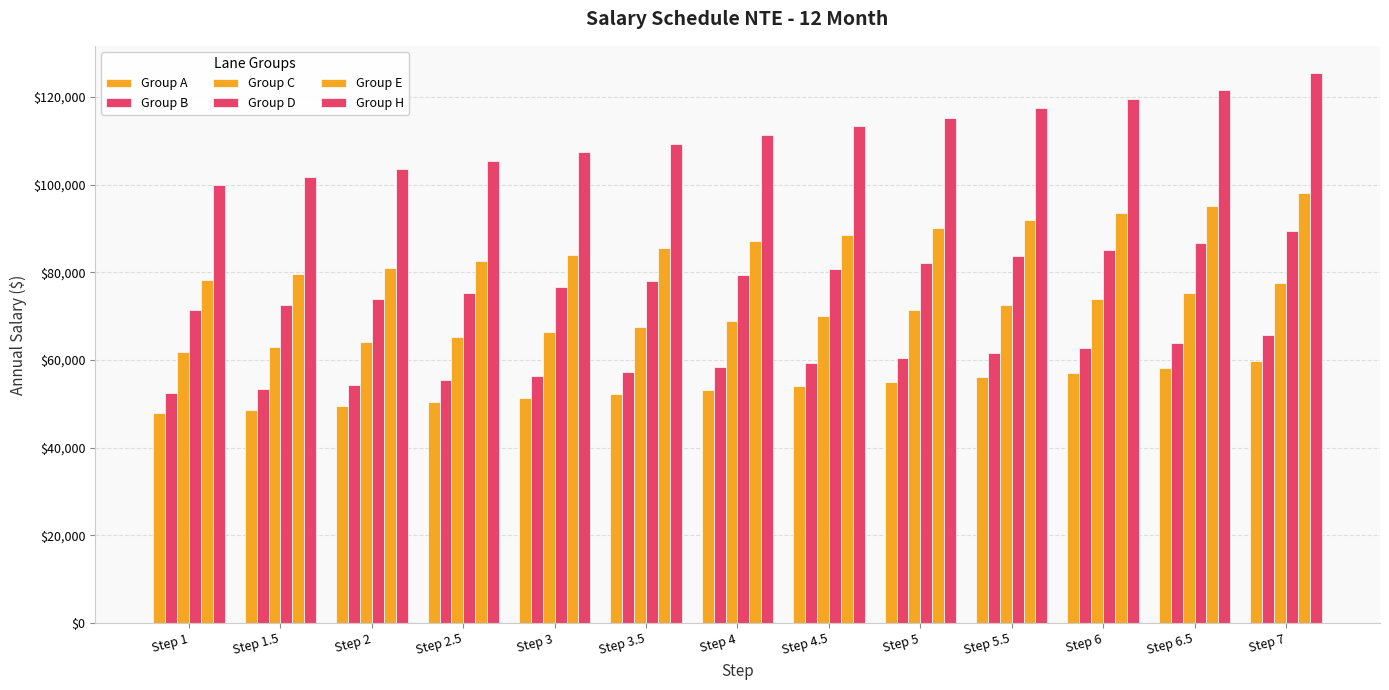

Which label corresponds to the smallest value in the chart?

Step 1